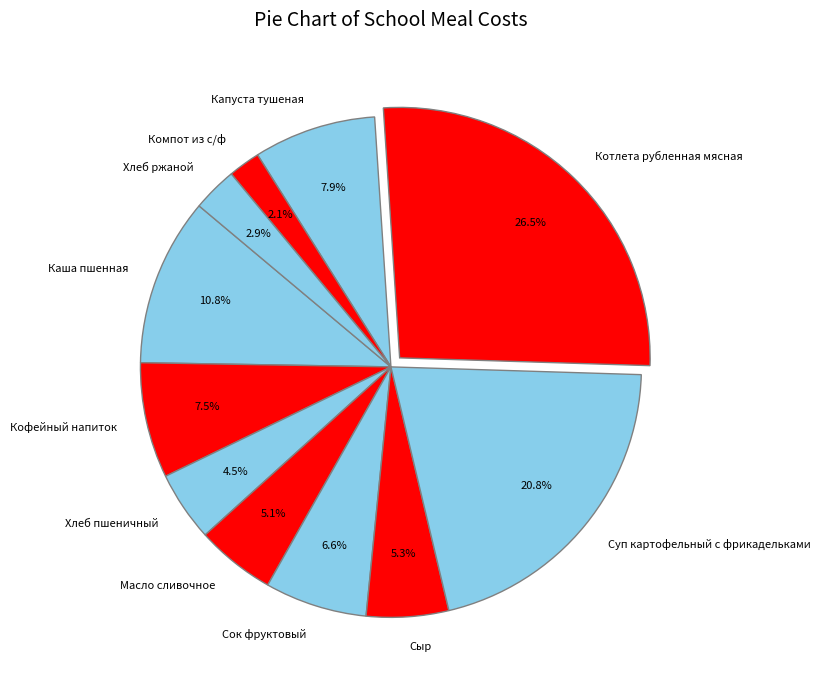

How many segments does this pie chart have?

11